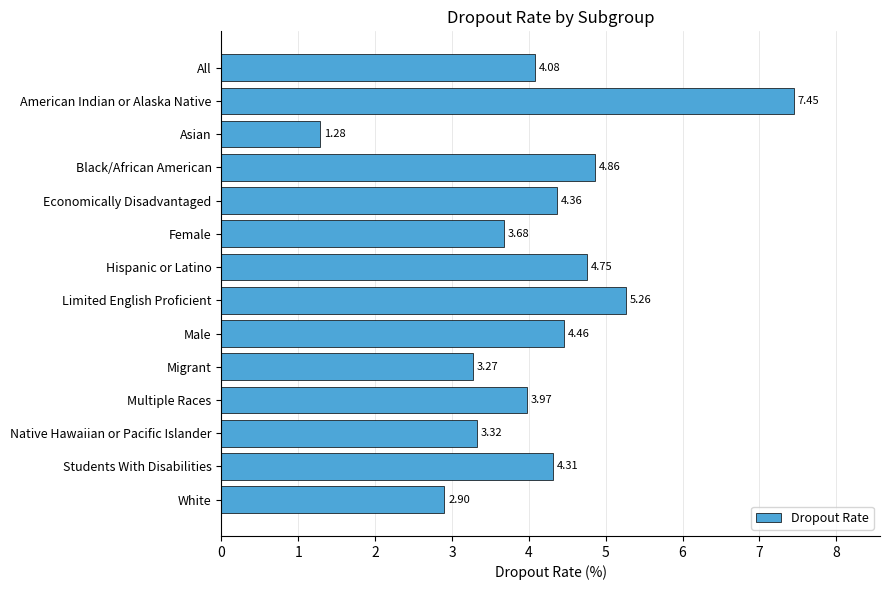

Which category has the lowest value across all series?

Asian